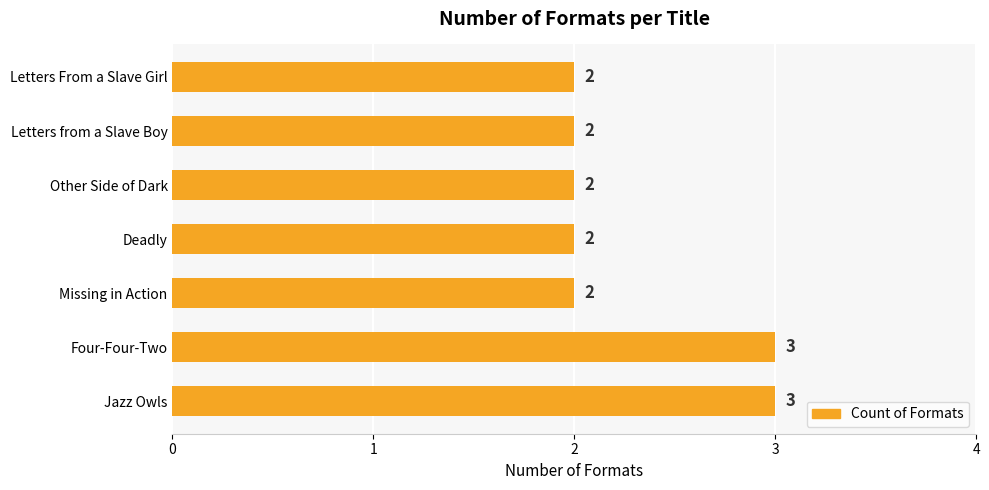

What is the sum of all values?

16